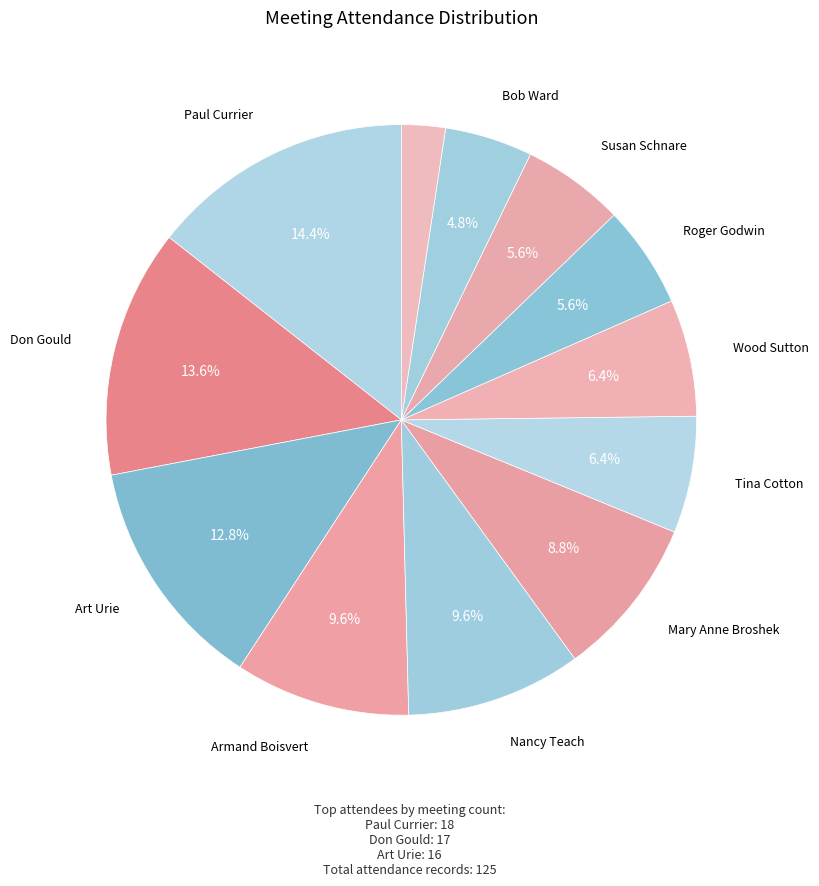

Which category has the biggest portion of the pie?

Paul Currier